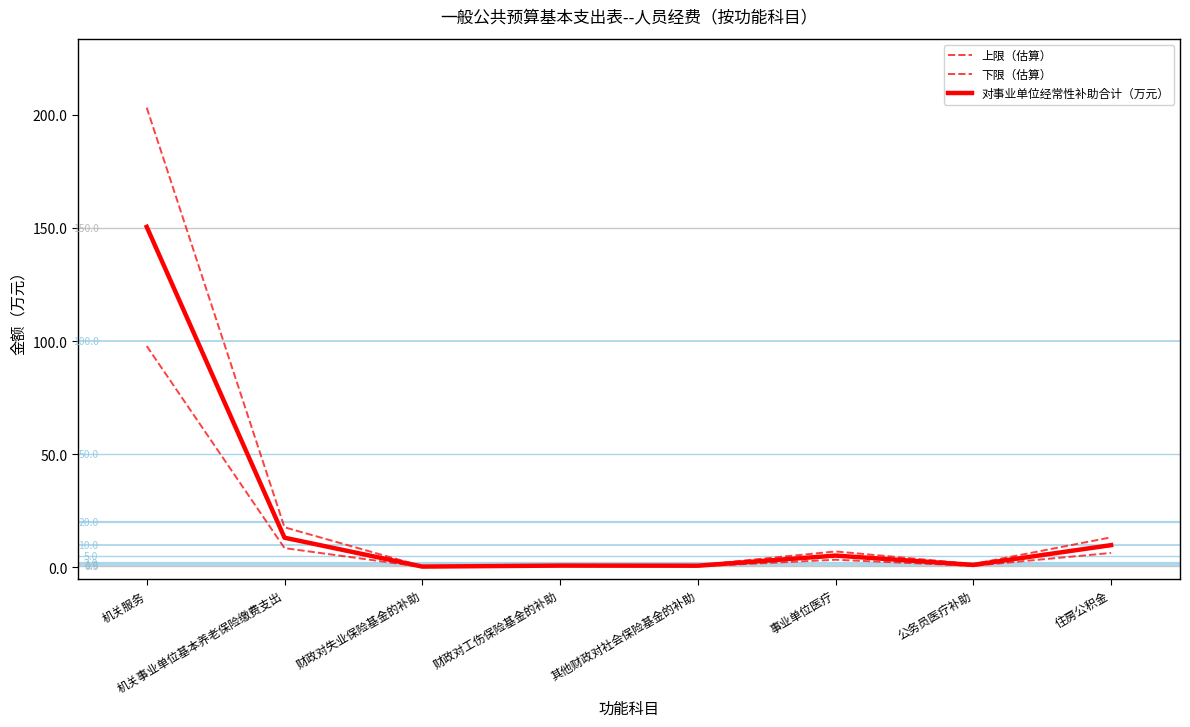

What position from the right is 机关事业单位基本养老保险缴费支出?

7